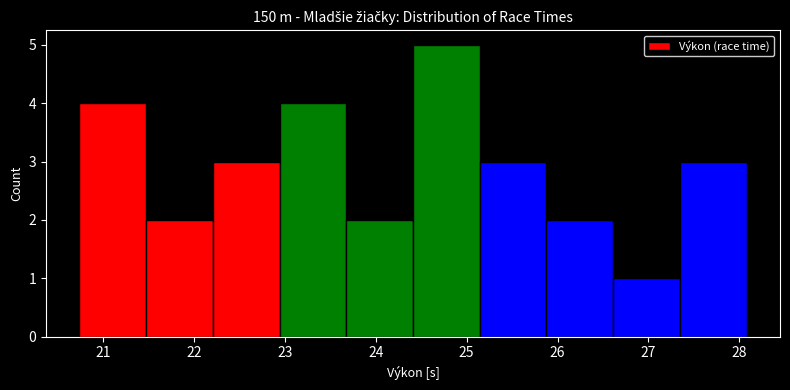

Reading left to right, list every bar in this chart as the range it spans on the x-axis followed by its height. Neither the bar edges nor the heights are printed on the chart, so give them approximately, as read against the axes.

20.7 to 21.5: 4
21.5 to 22.2: 2
22.2 to 22.9: 3
22.9 to 23.7: 4
23.7 to 24.4: 2
24.4 to 25.1: 5
25.1 to 25.9: 3
25.9 to 26.6: 2
26.6 to 27.3: 1
27.3 to 28.1: 3